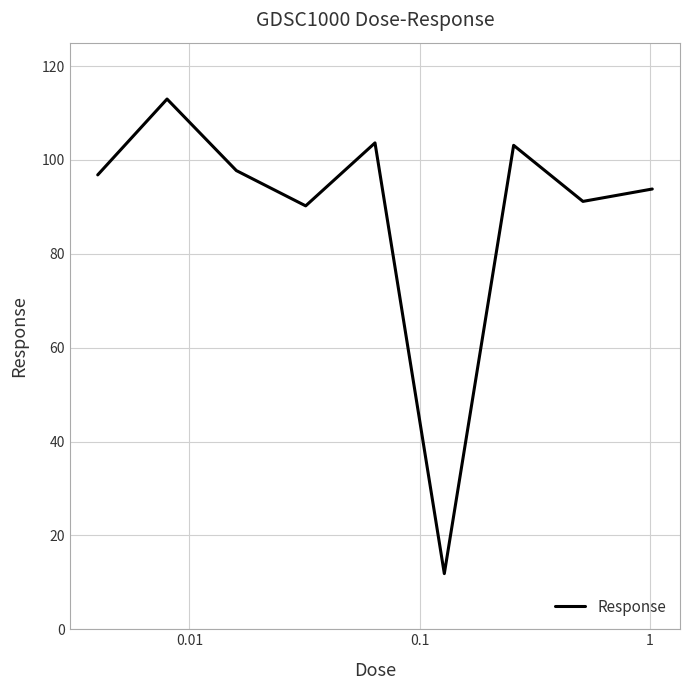

What is the difference between the maximum and minimum values?

101.1